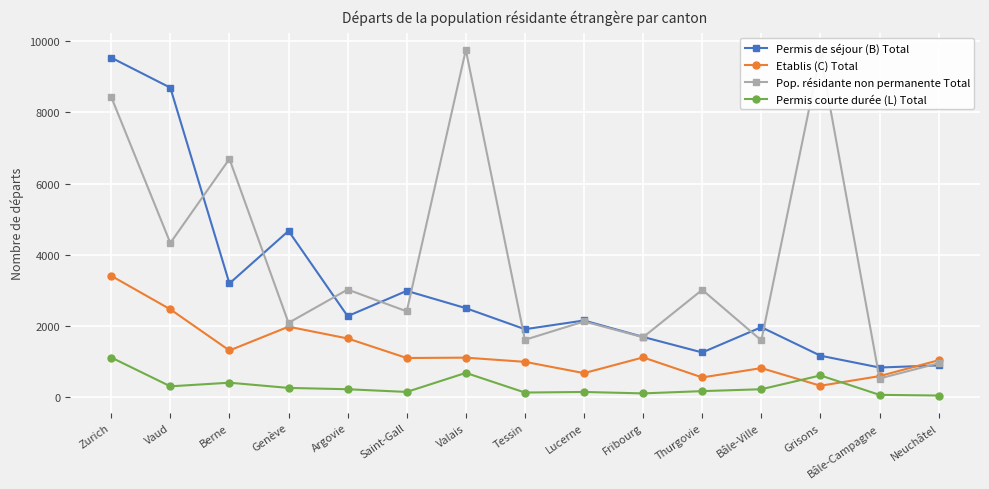

List the series in order of their overall mean, highest first.

Pop. résidante non permanente Total, Permis de séjour (B) Total, Etablis (C) Total, Permis courte durée (L) Total